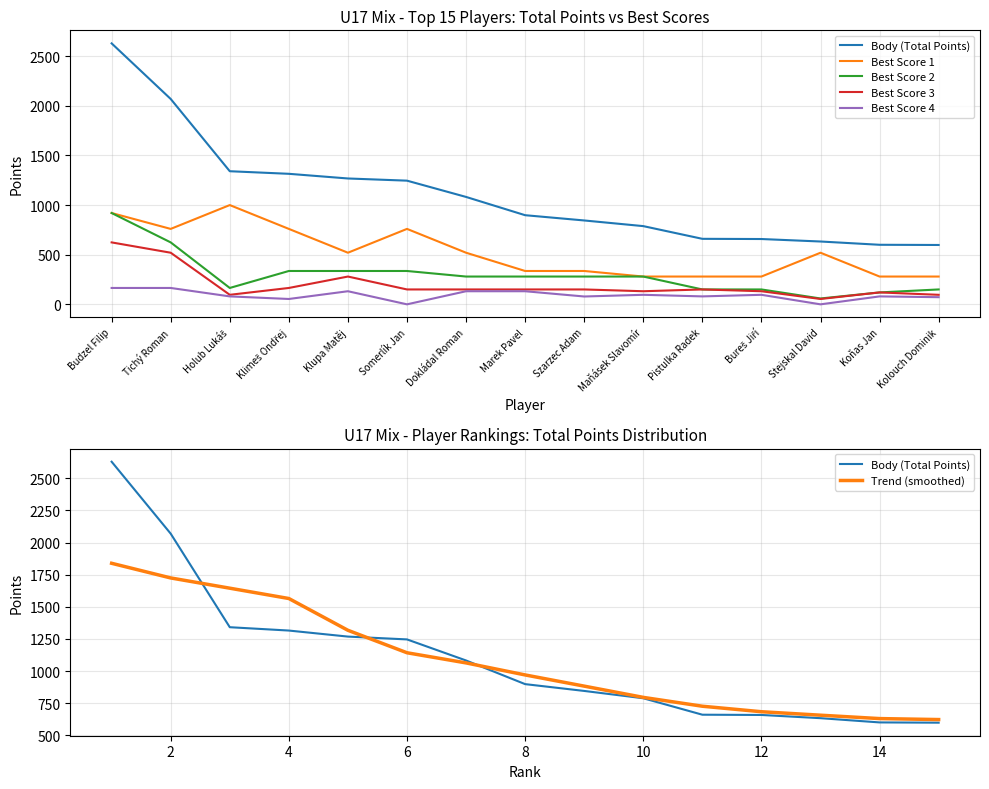

Which series has the widest spread of values?

Body (Total Points)